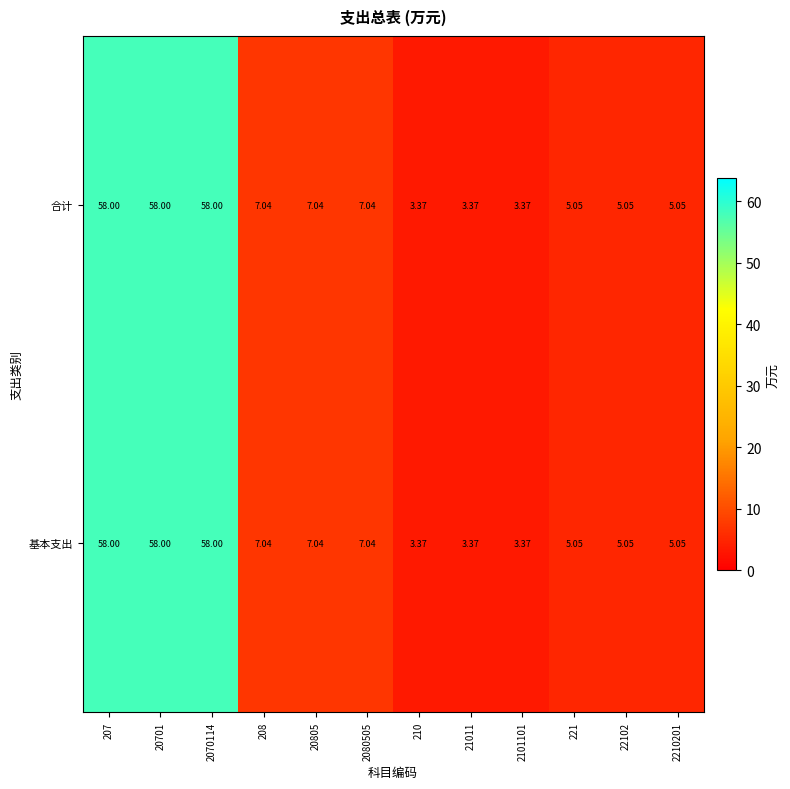

Is the value of 合计 at 20701 greater than the value of 基本支出 at 2210201?

Yes